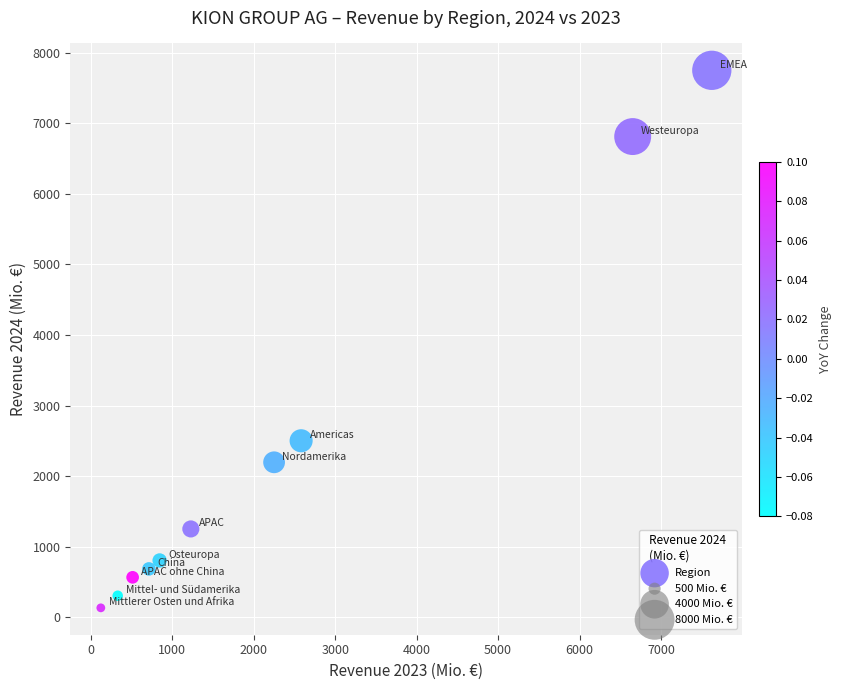

What is the range of Y values (max minus min)?

7616.5